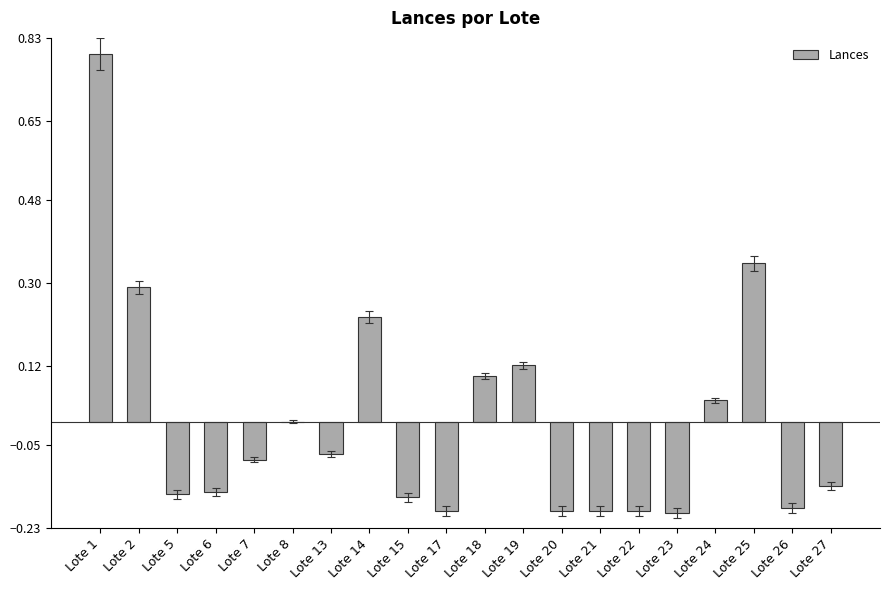

Is it true that the value at Lote 25 is 0.1?

False